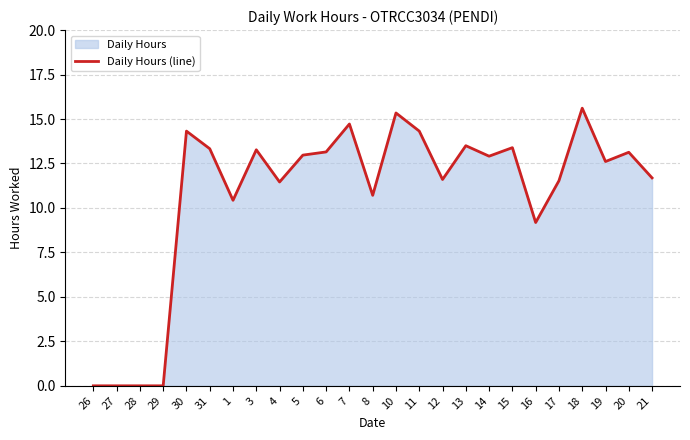

The value at 3 is 22.8. True or false?

False